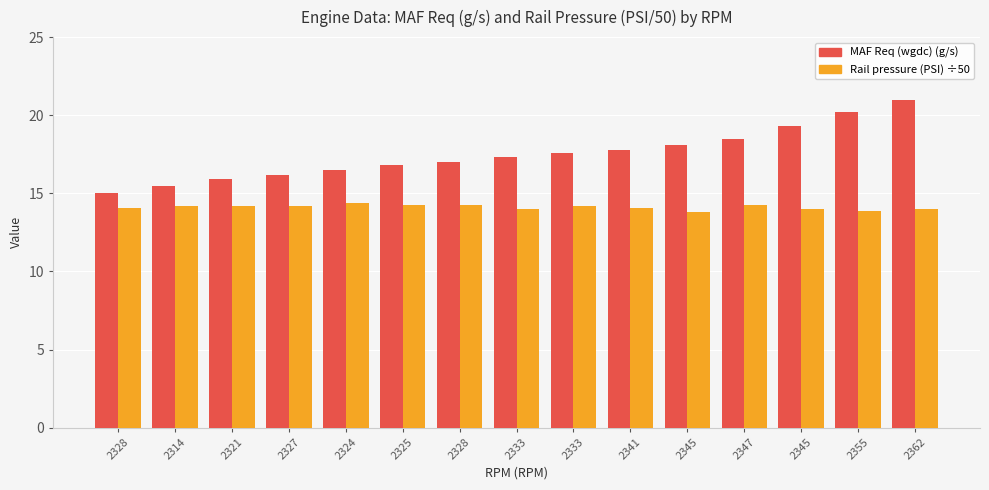

What is the label of the 11th bar from the left?

2345